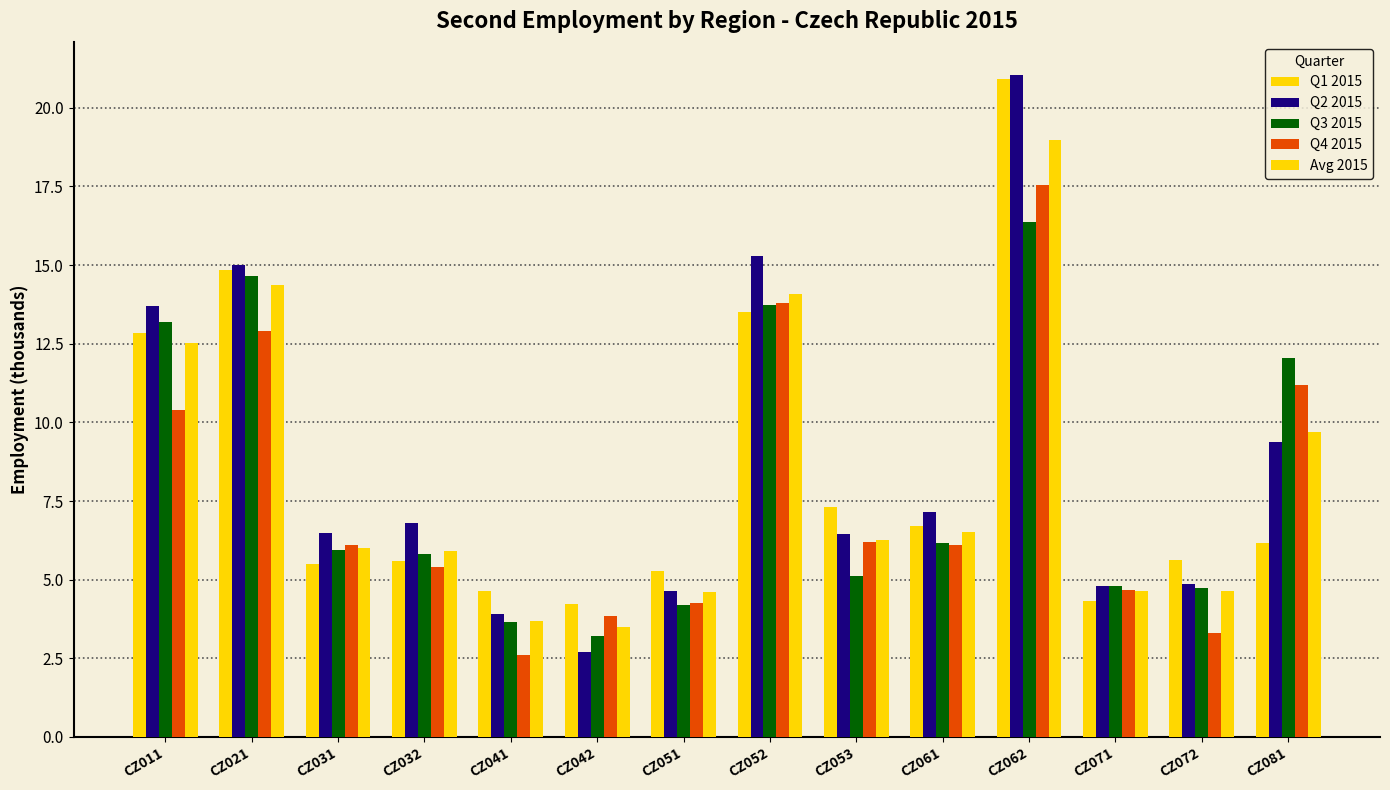

Are the bars grouped side by side (vs. stacked)?

Yes